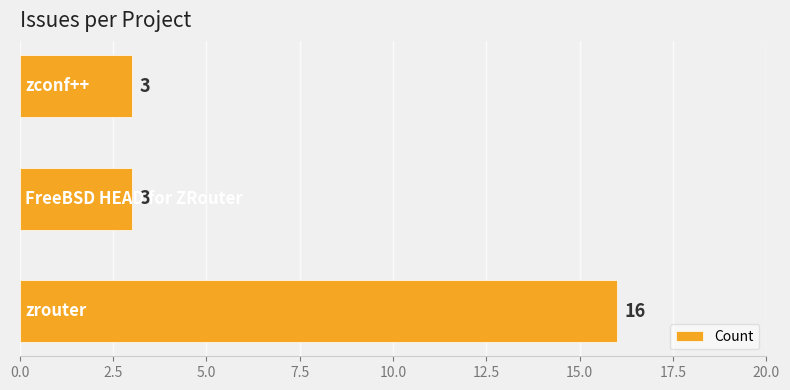

What is the average value?

7